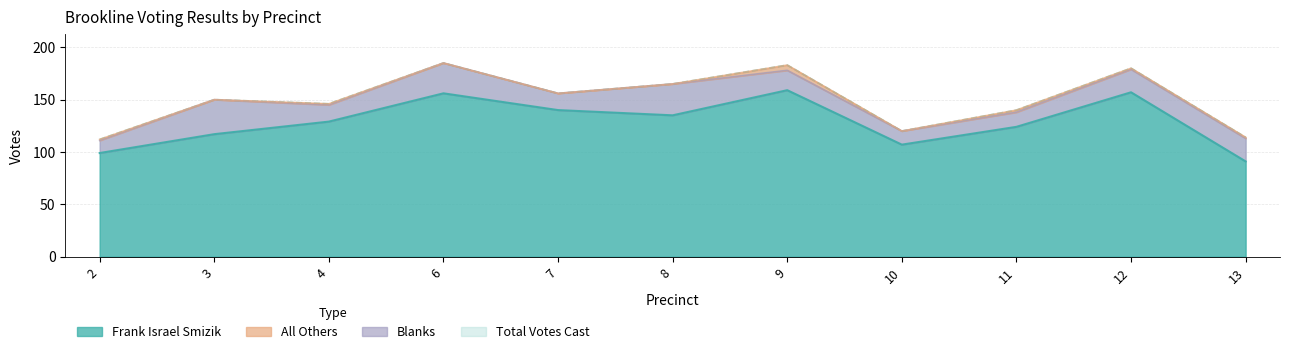

True or false: Frank Israel Smizik and Total Votes Cast cross at least once.

False